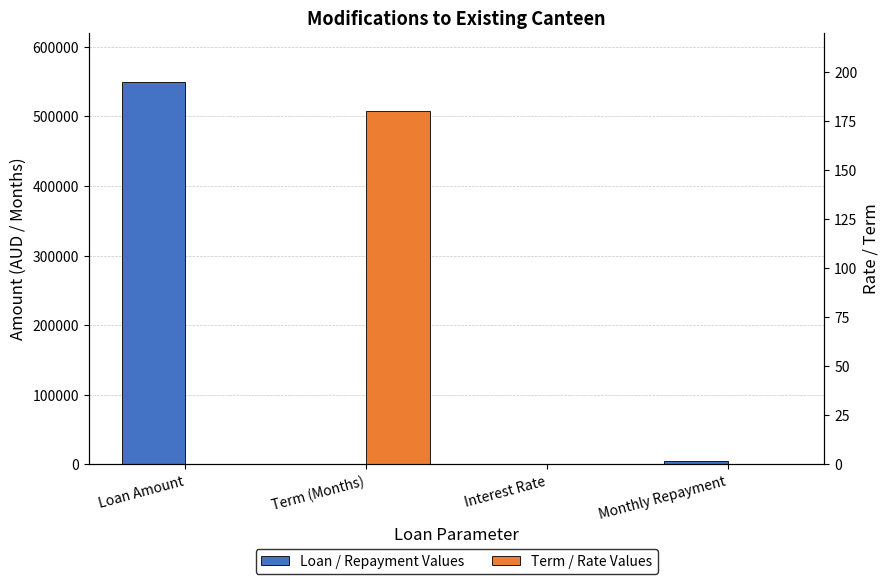

At which label does Loan / Repayment Values first exceed 4791?

Loan Amount